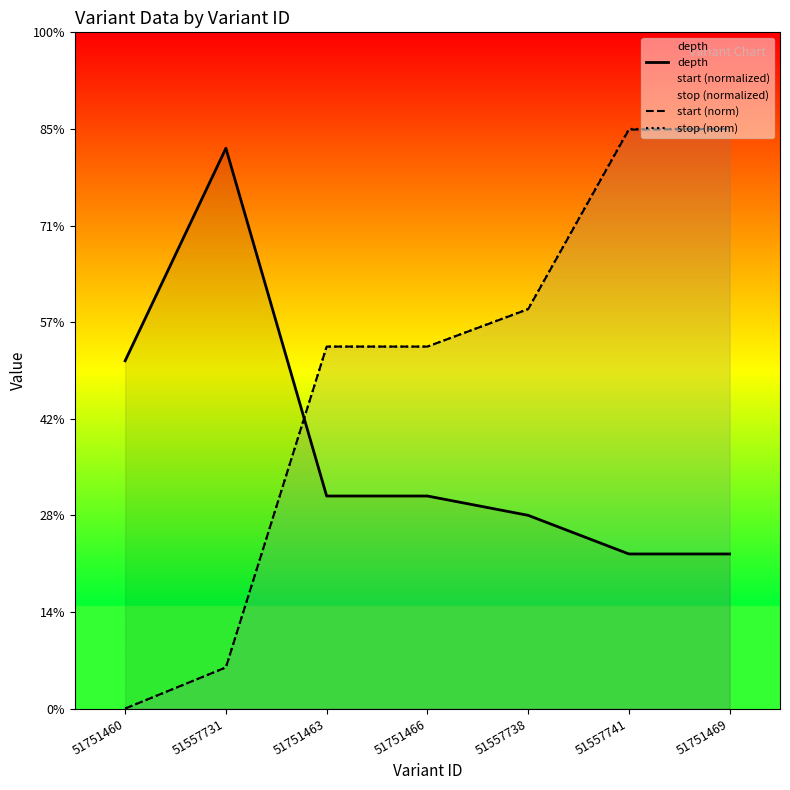

True or false: start (norm) has more than 0 points higher than both neighbors.

False